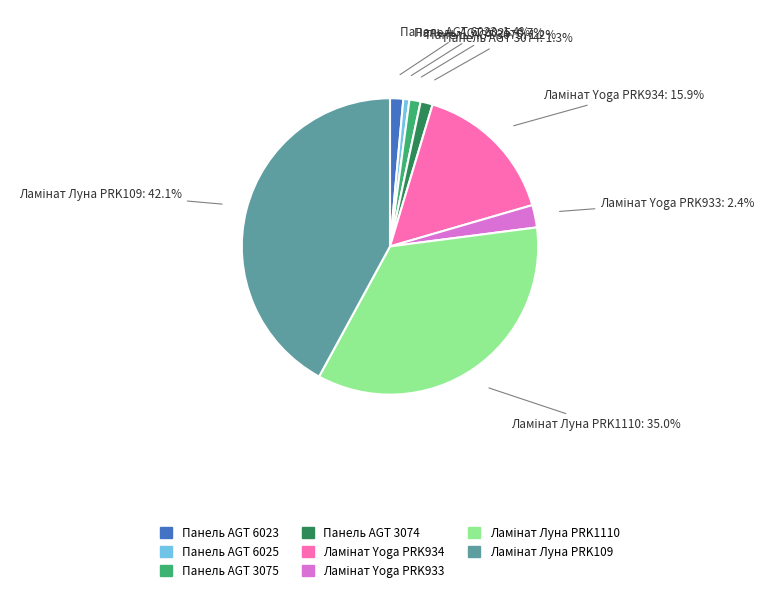

Approximately how many times larger is the value at Панель AGT 3074 compared to Панель AGT 6025?

2.0